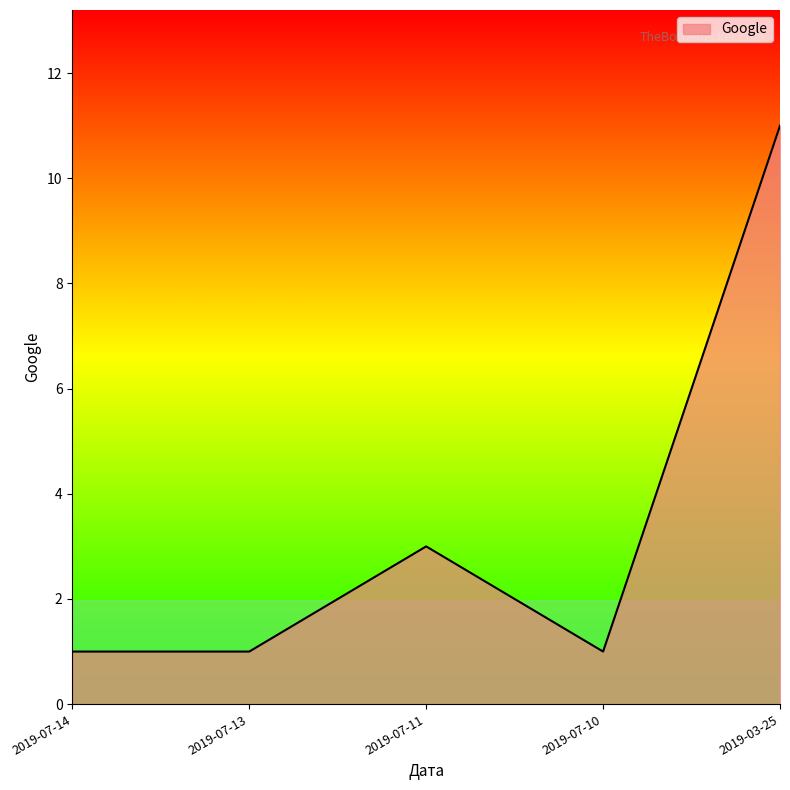

How many interior local peaks (higher than both neighbors) does the data have?

1